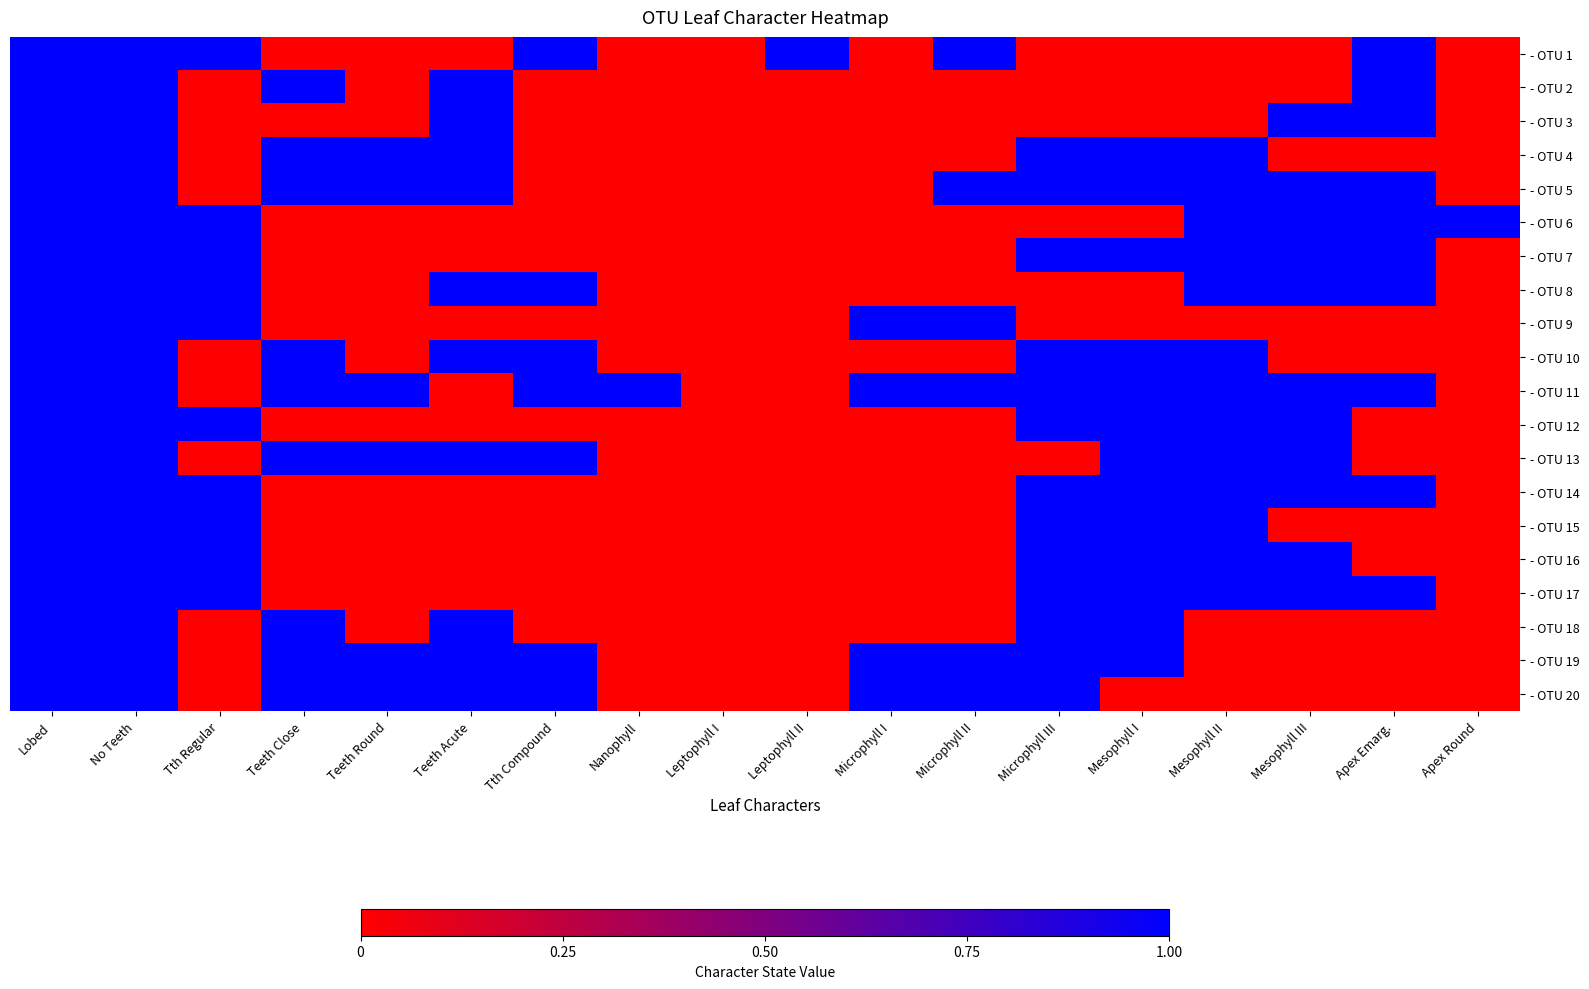

Rank the series by their maximum value, from highest to lowest.

- OTU 1, - OTU 2, - OTU 3, - OTU 4, - OTU 5, - OTU 6, - OTU 7, - OTU 8, - OTU 9, - OTU 10, - OTU 11, - OTU 12, - OTU 13, - OTU 14, - OTU 15, - OTU 16, - OTU 17, - OTU 18, - OTU 19, - OTU 20